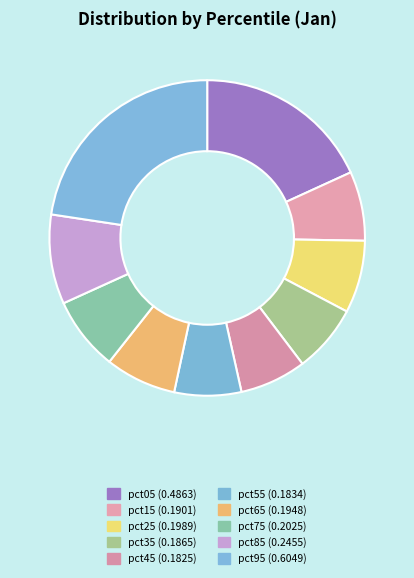

Is there any slice that represents more than half of the pie?

No